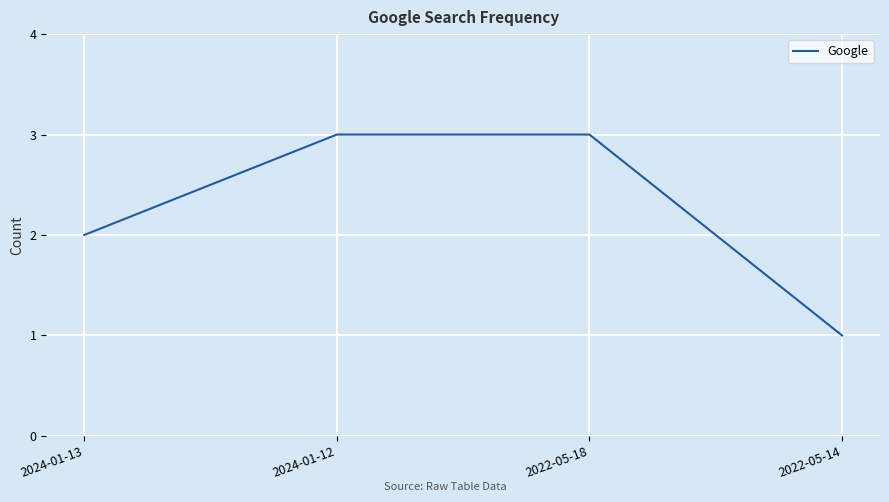

What value does the data have at 2022-05-14?

1